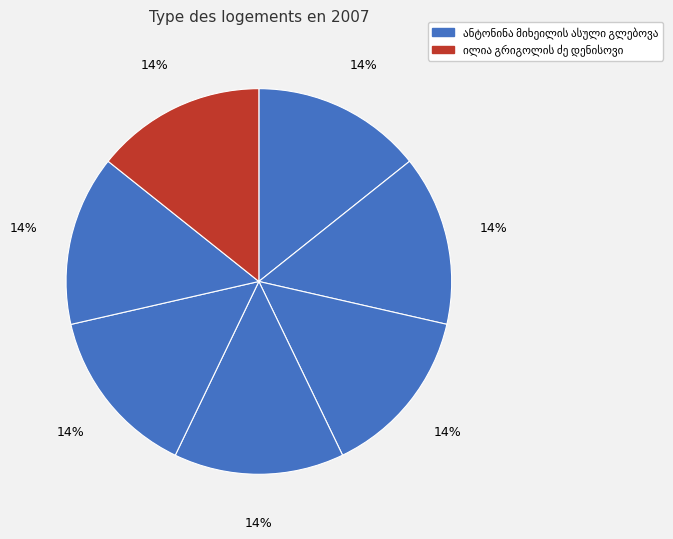

The მარფა ჯაშიტოვა slice represents 9% of the pie. True or false?

False